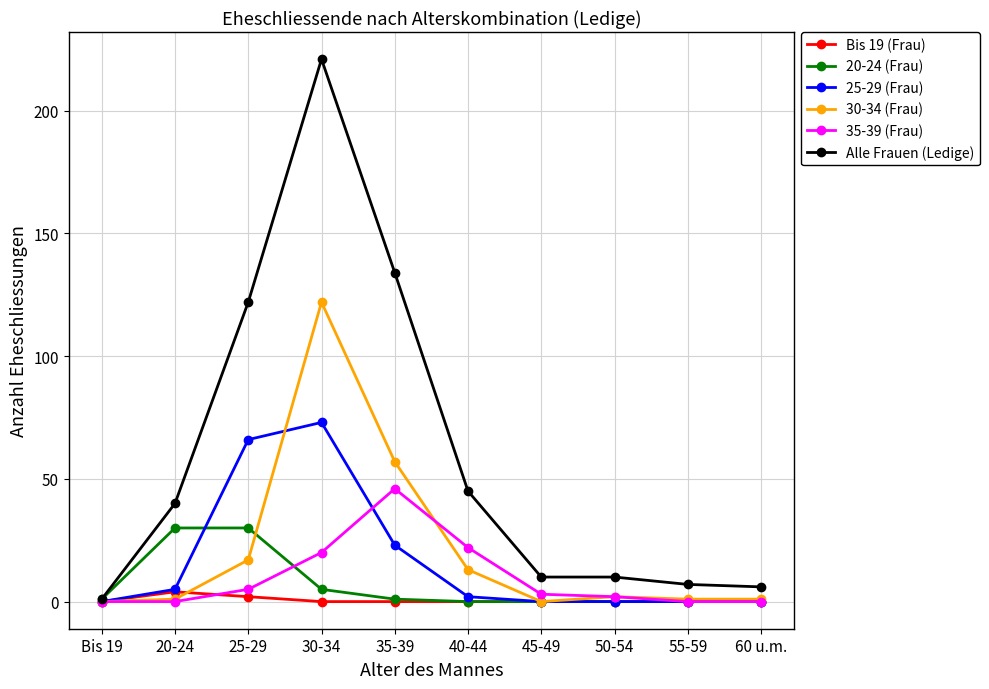

Which label corresponds to the largest value in the chart?

30-34